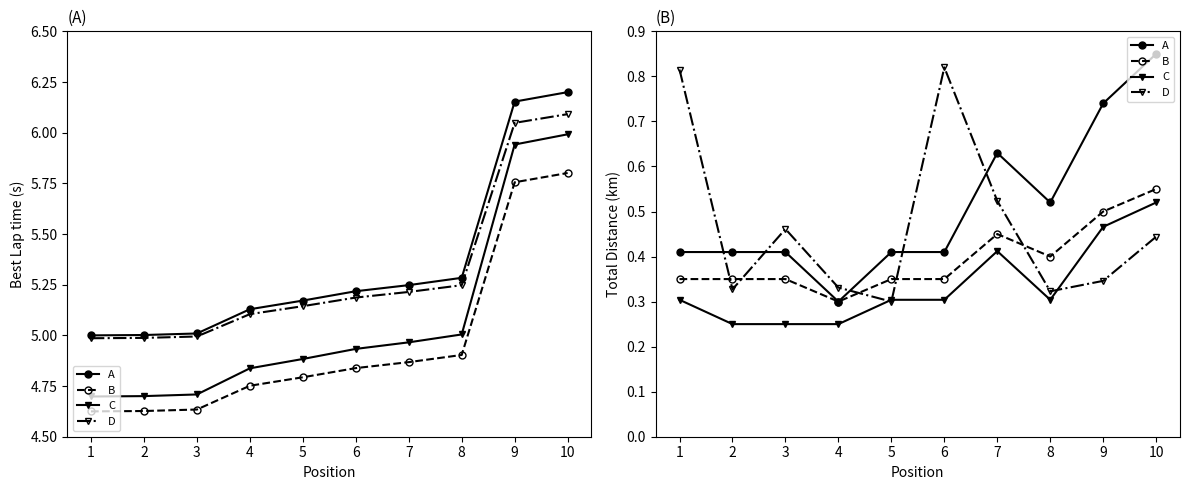

Which label corresponds to the largest value in the chart?

10